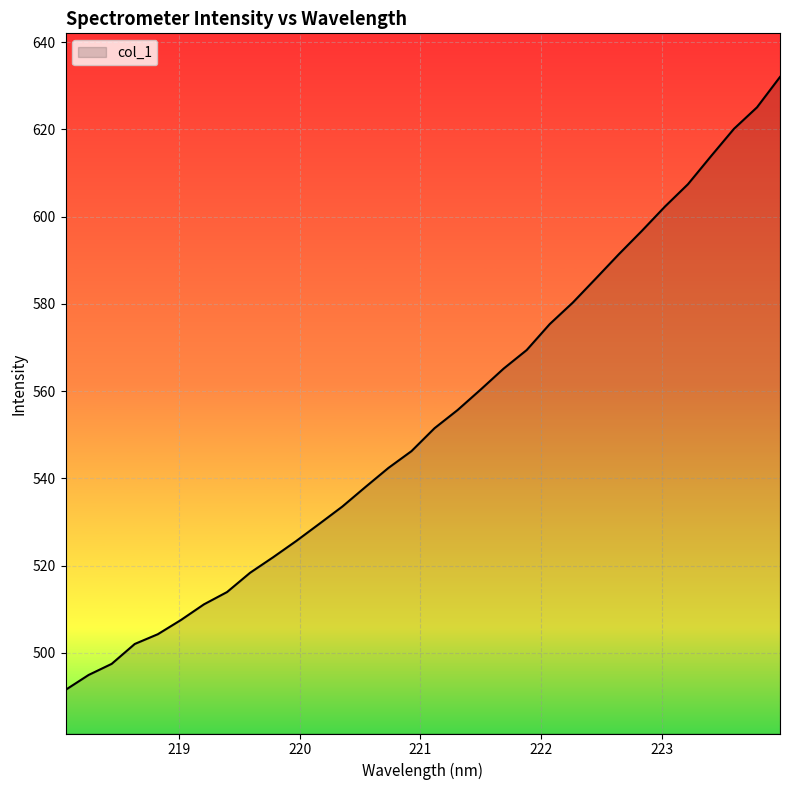

How many distinct data groups are displayed?

1